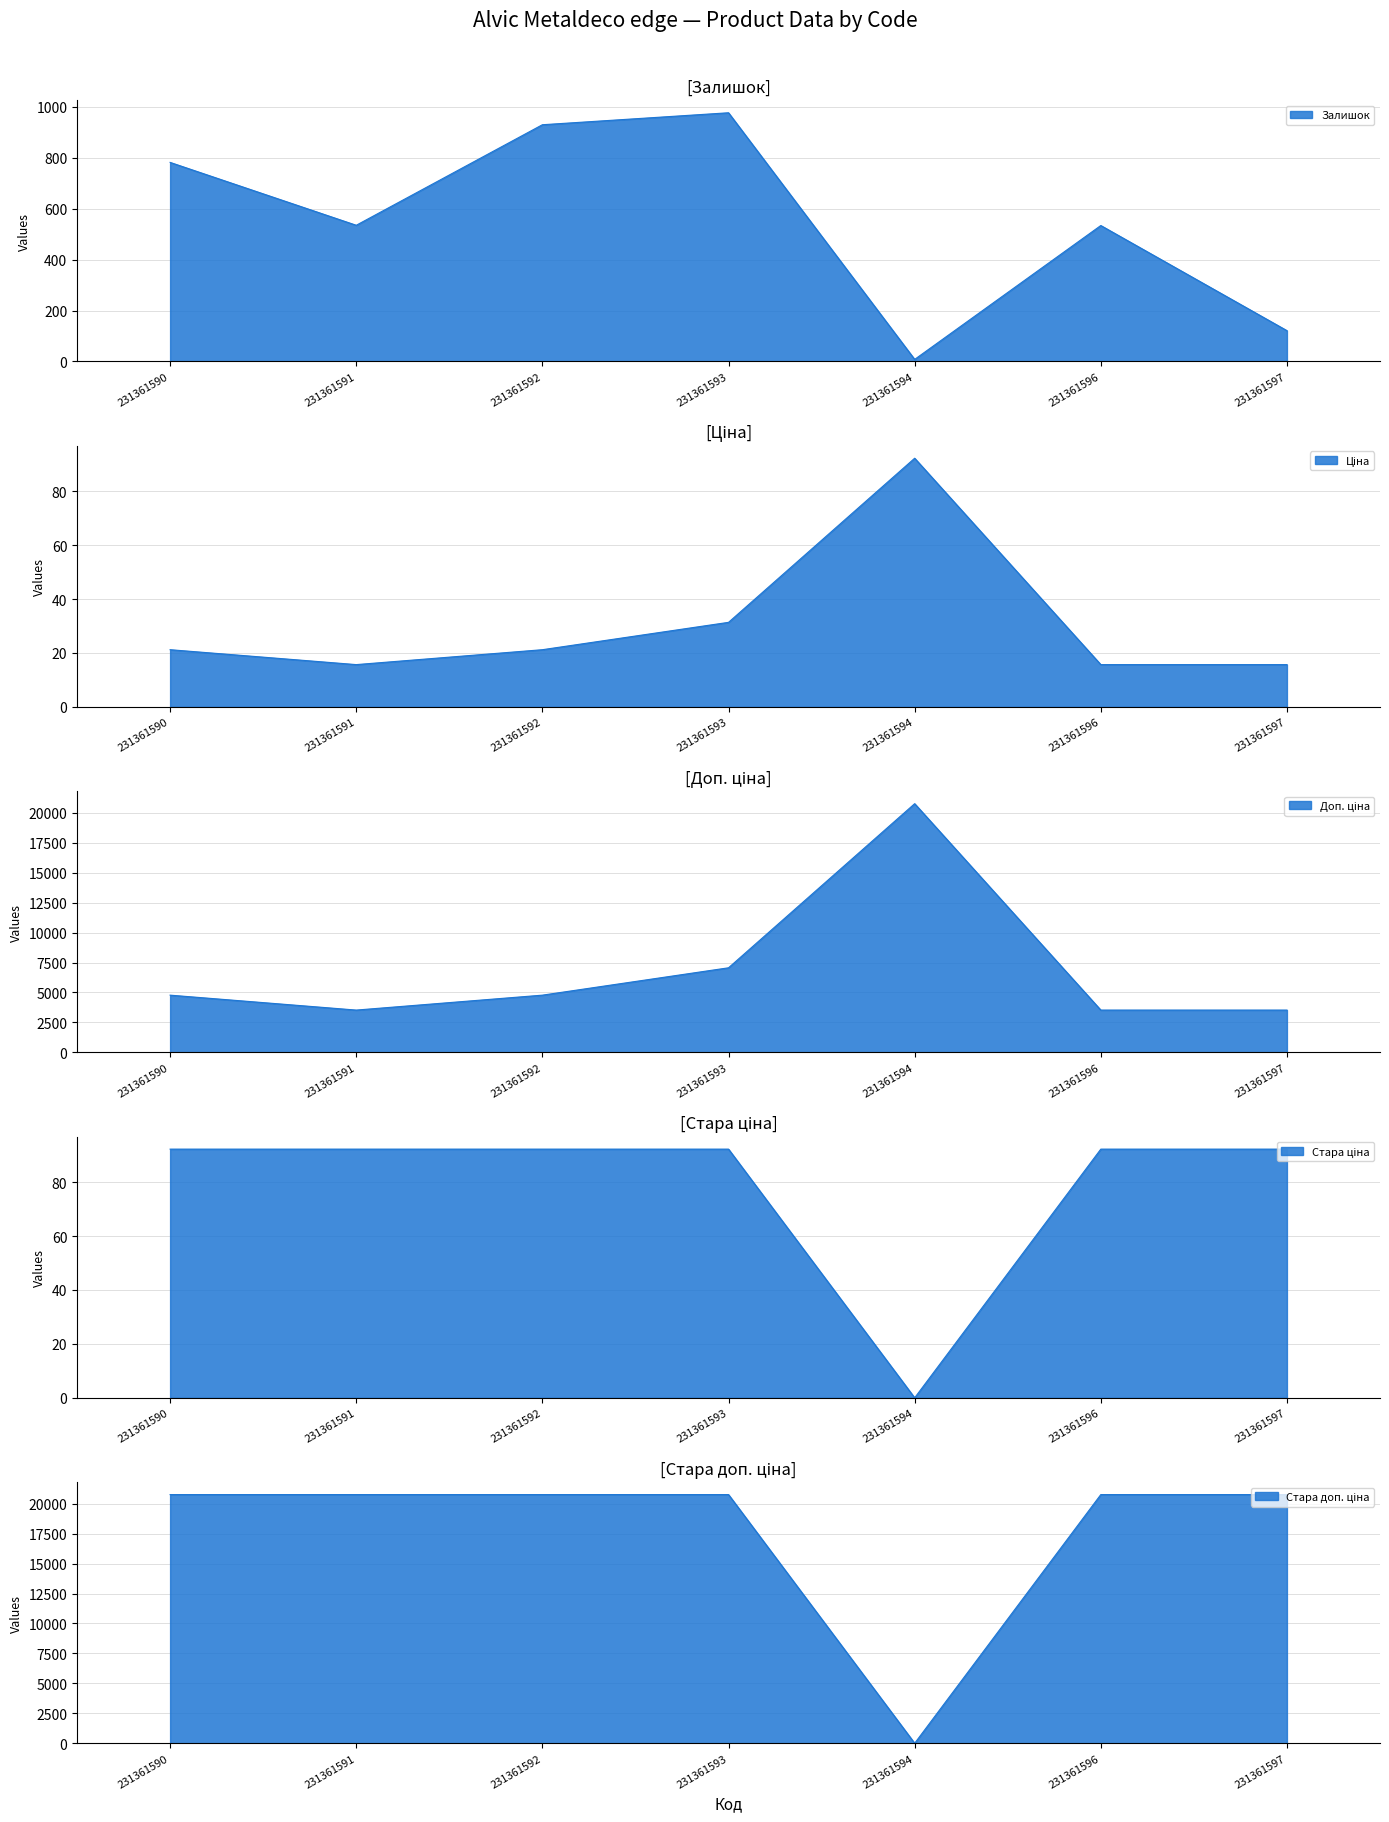

The value of Стара ціна at 231361596 is 137.5. True or false?

False